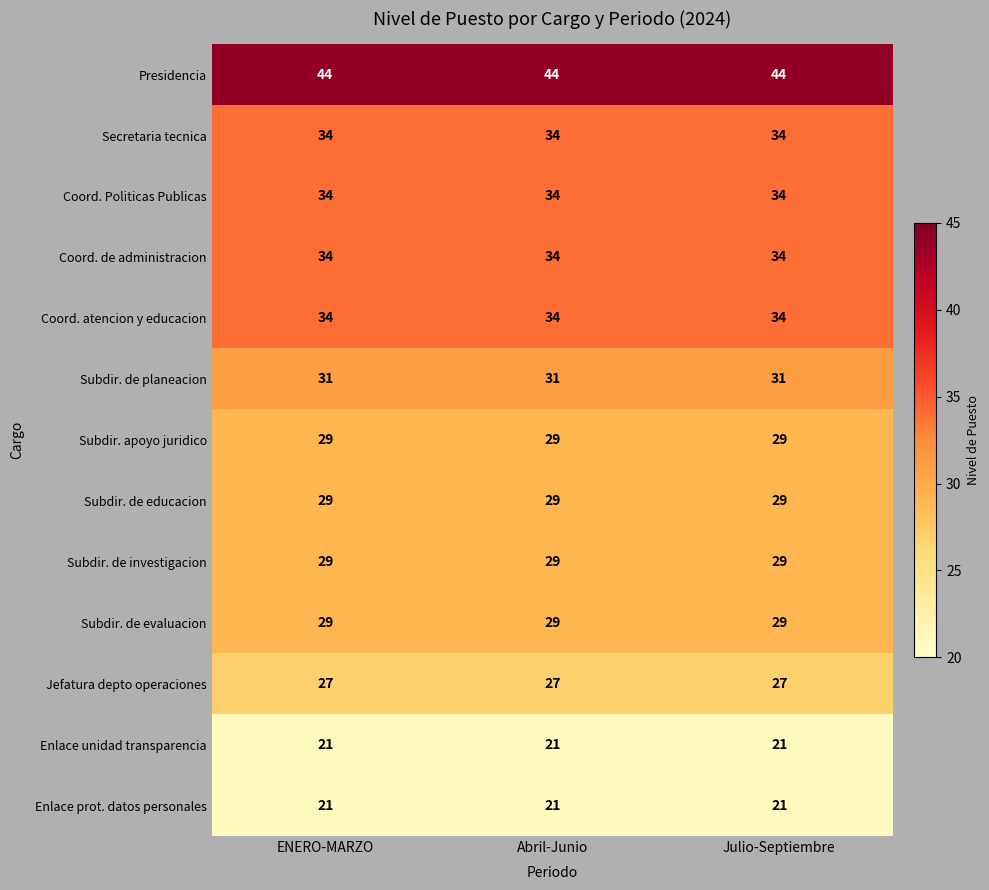

What is the maximum value for Coord. Politicas Publicas?

34